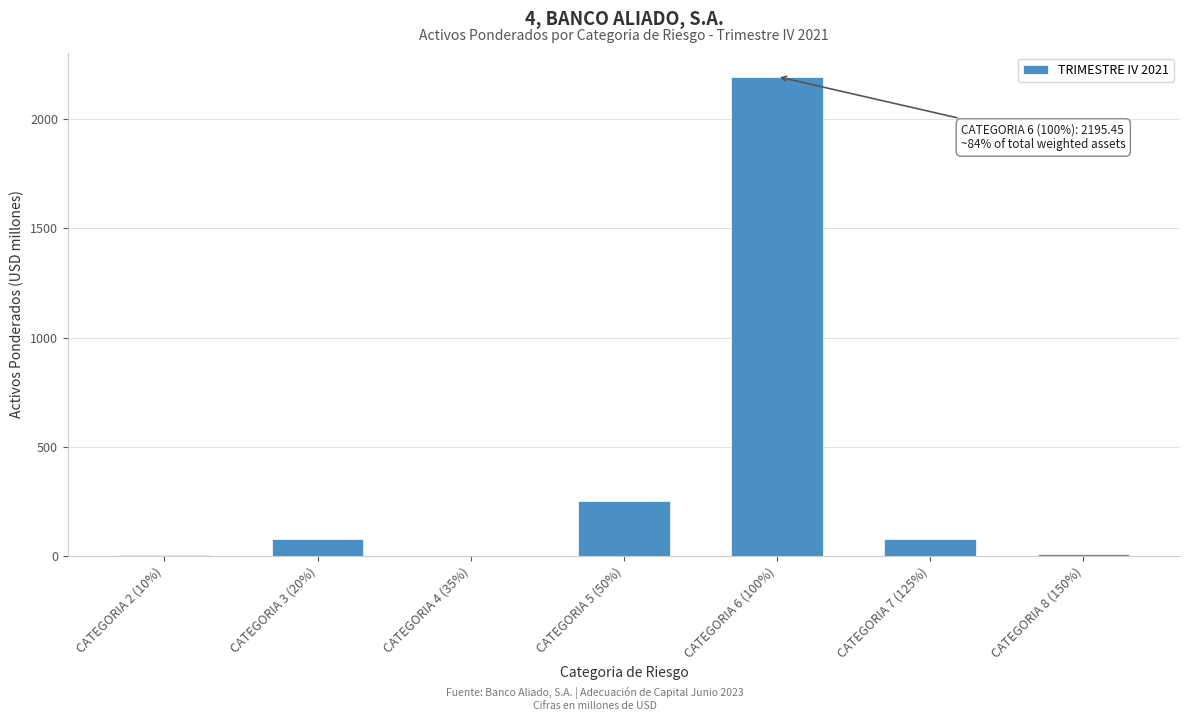

Where is the data nearest to the value 1098?

CATEGORIA 5 (50%)